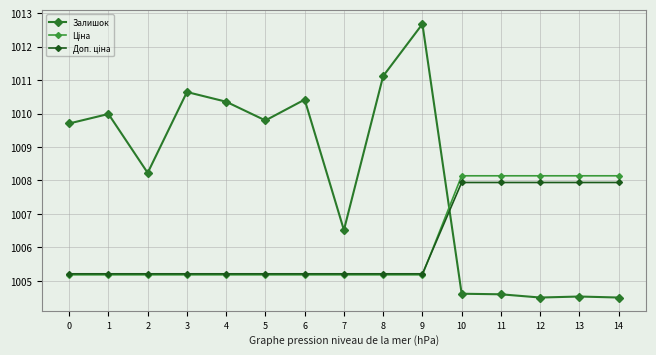

Is this an area chart (filled region under the line)?

No